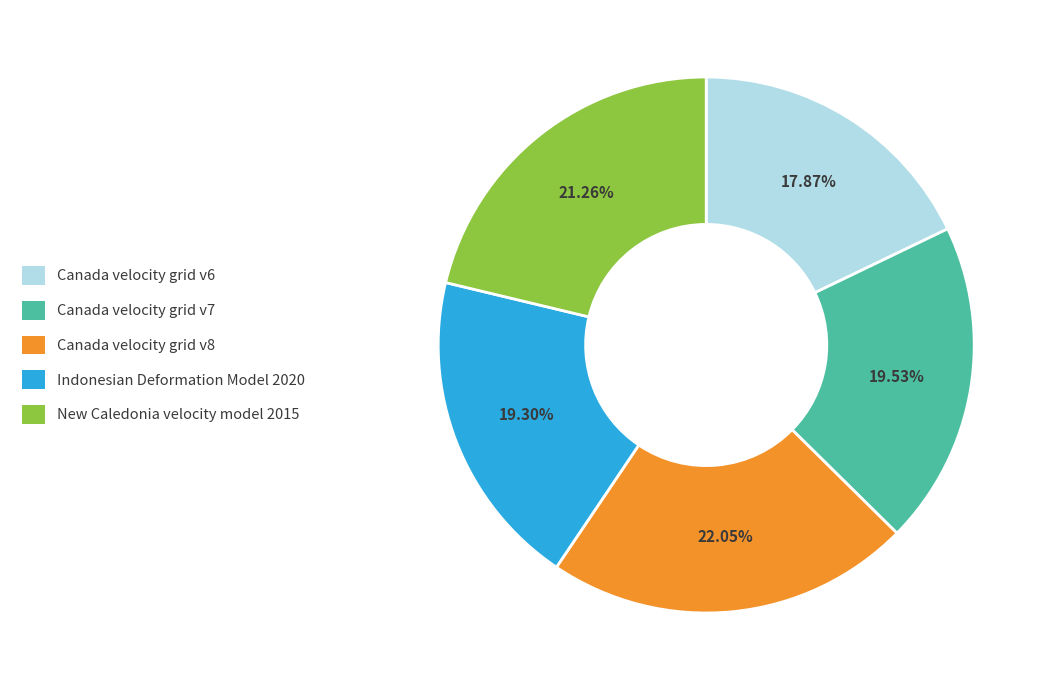

To the nearest percent, what portion does Canada velocity grid v8 represent?

22%